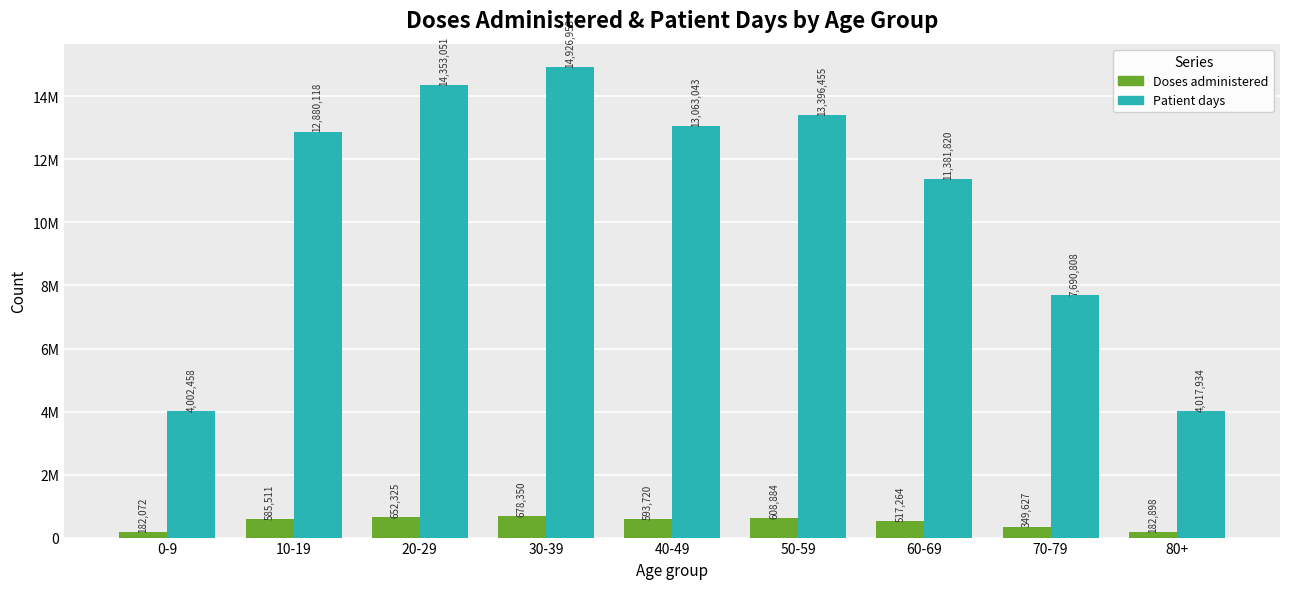

What is the approximate value of Doses administered at 60-69, to the nearest 50?

517250